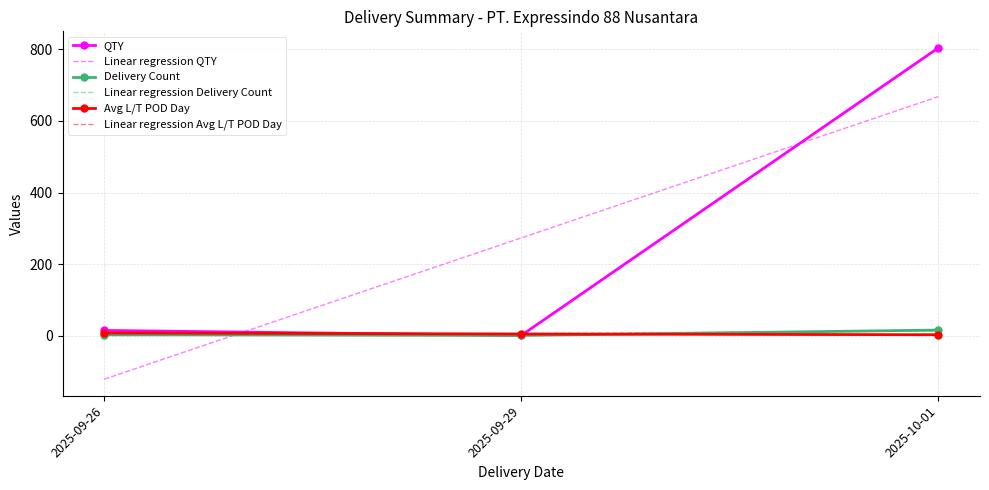

Is the value of Delivery Count at 2025-10-01 greater than the value of Linear regression QTY at 2025-10-01?

No